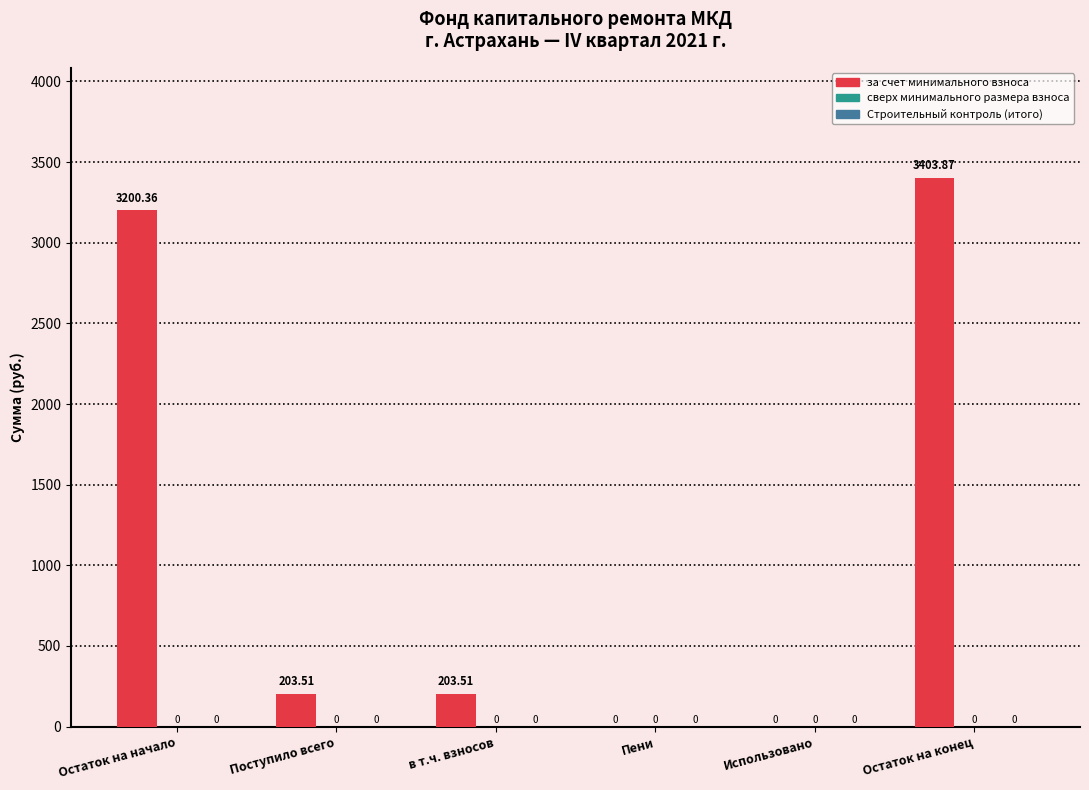

At which label does the data first exceed 203?

Остаток на начало